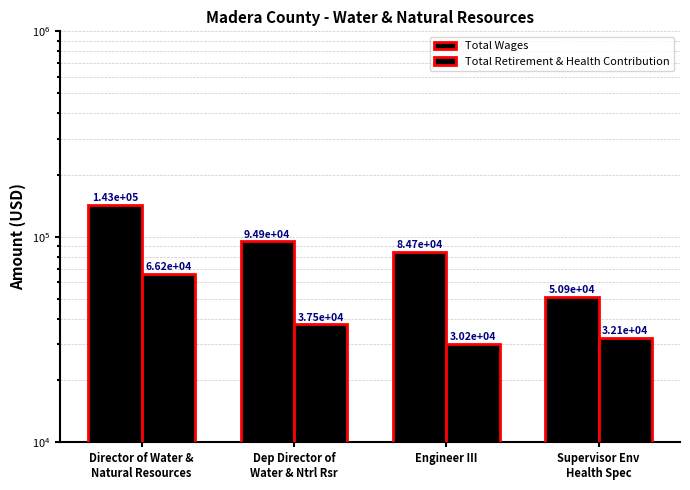

At how many categories does at least one series exceed 110165?

1